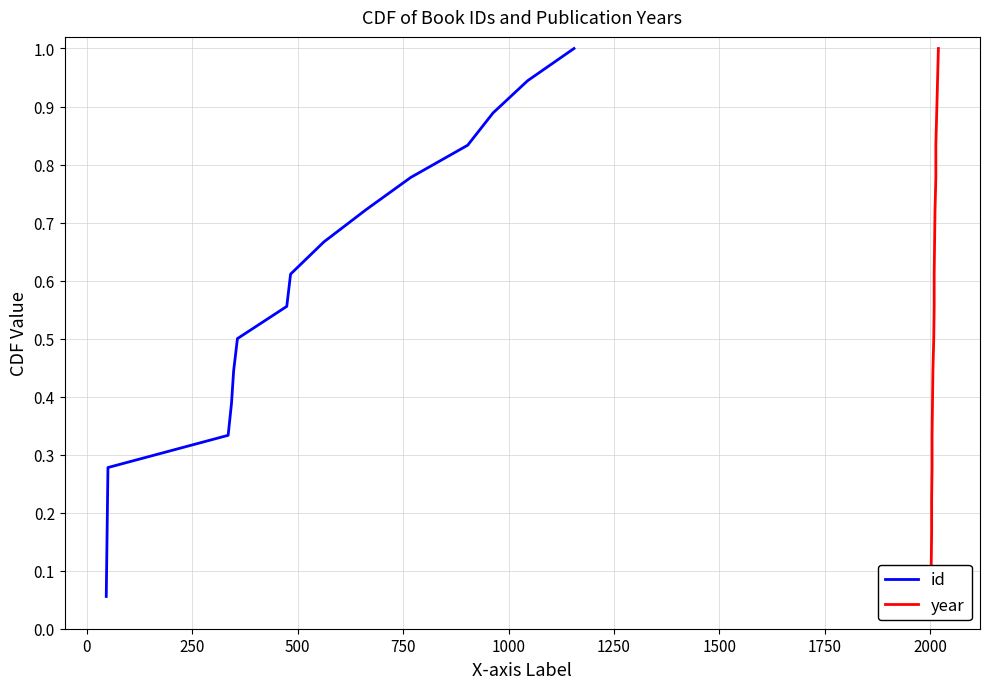

What is the maximum value for id?

1.0